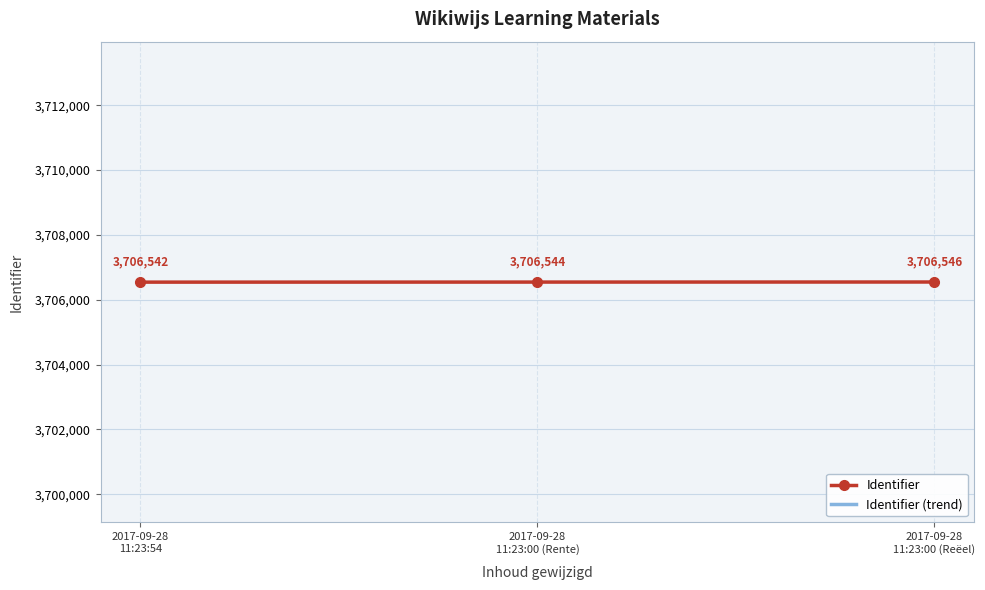

What position from the left is 2017-09-28
11:23:00 (Rente)?

2